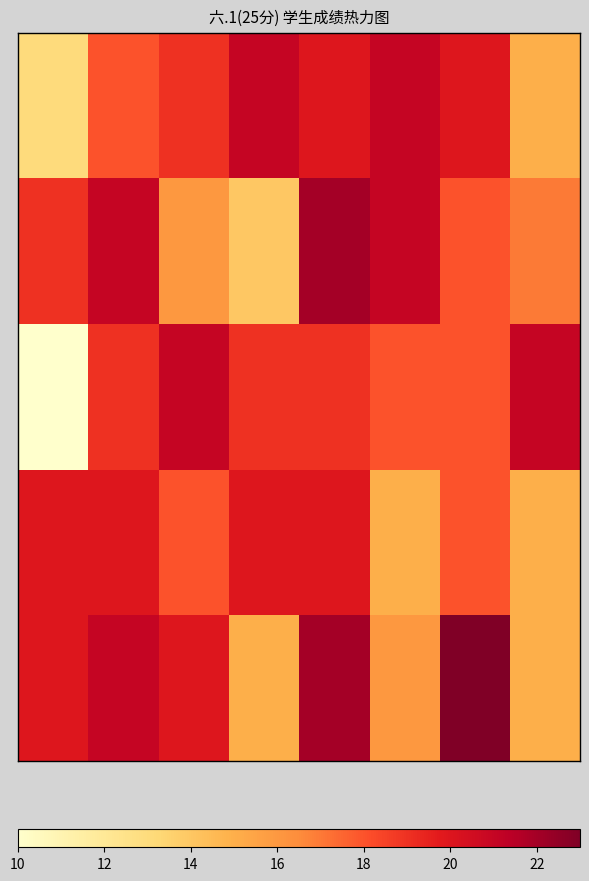

What is the maximum value shown in the chart?

23